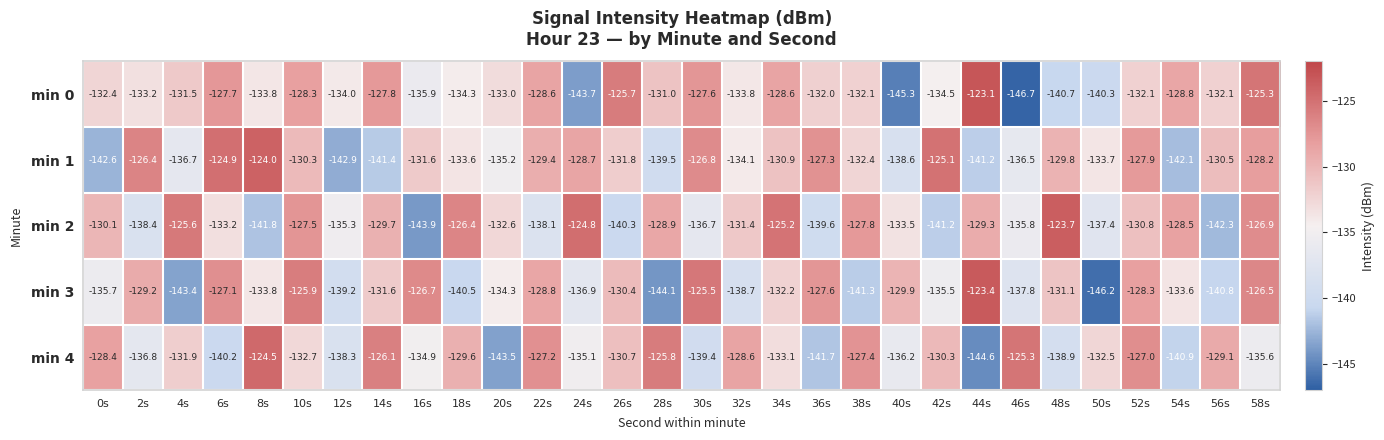

Is it true that min 2 equals -204.5 at 44s?

False